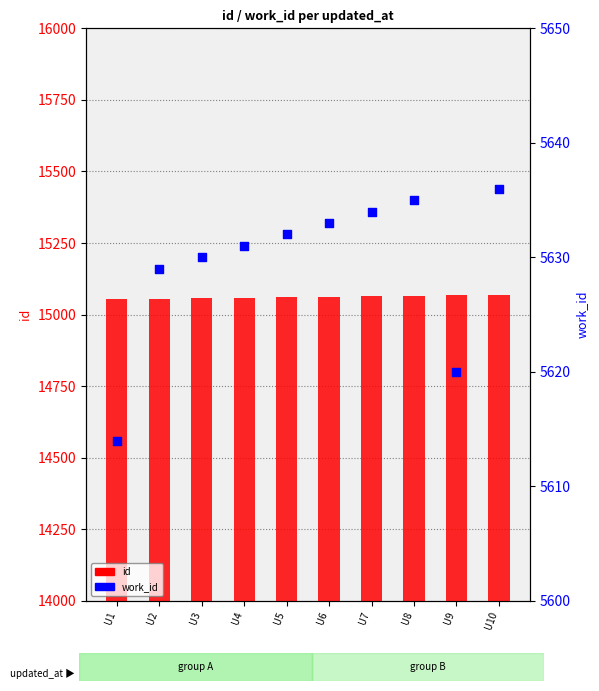

What is the total value across all series at U5?

20693